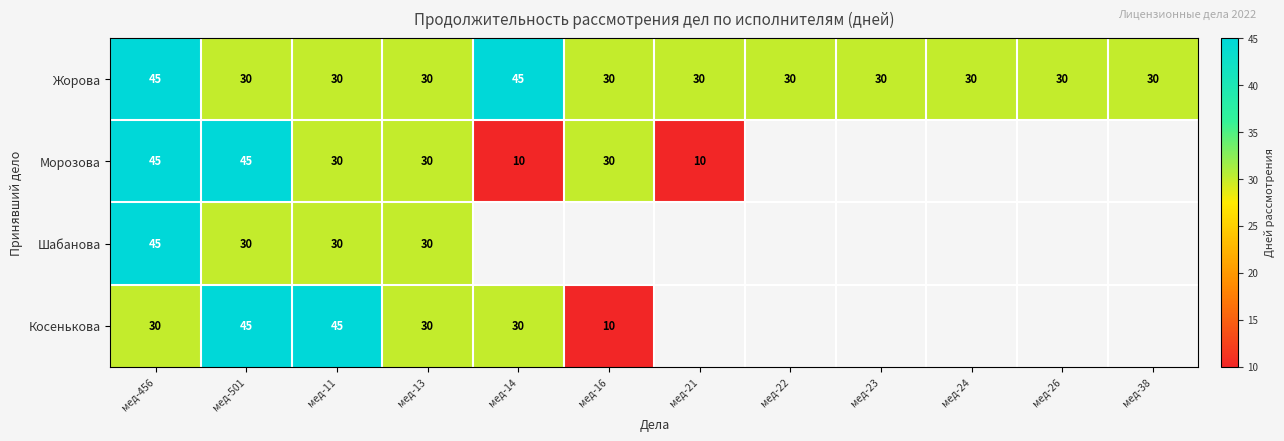

What is the difference between the maximum and minimum values in the Жорова series?

15